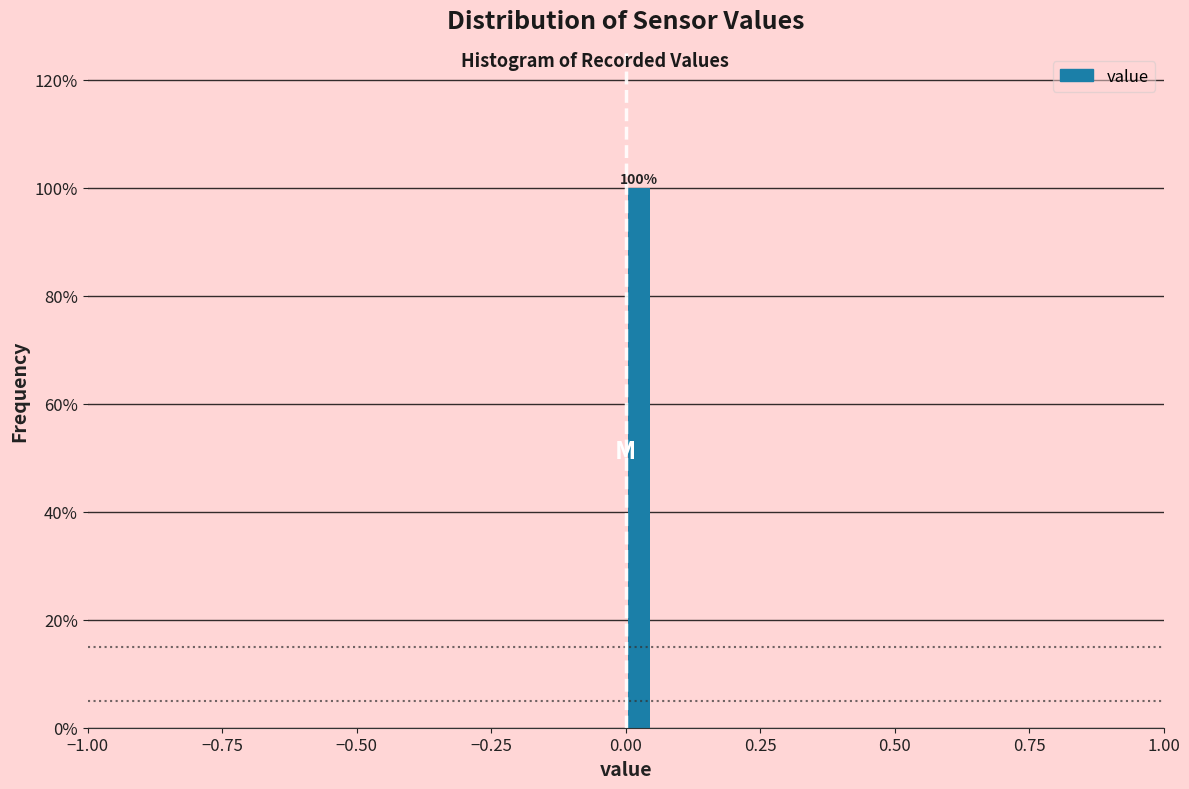

Around what value on the x-axis is the tallest bar? Give the approximate position of its centre, as read against the axis.

0.05